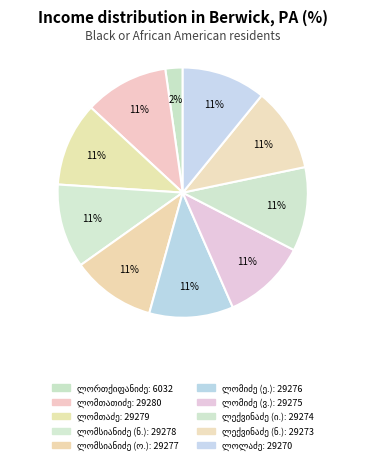

How many slices are in this pie chart?

10